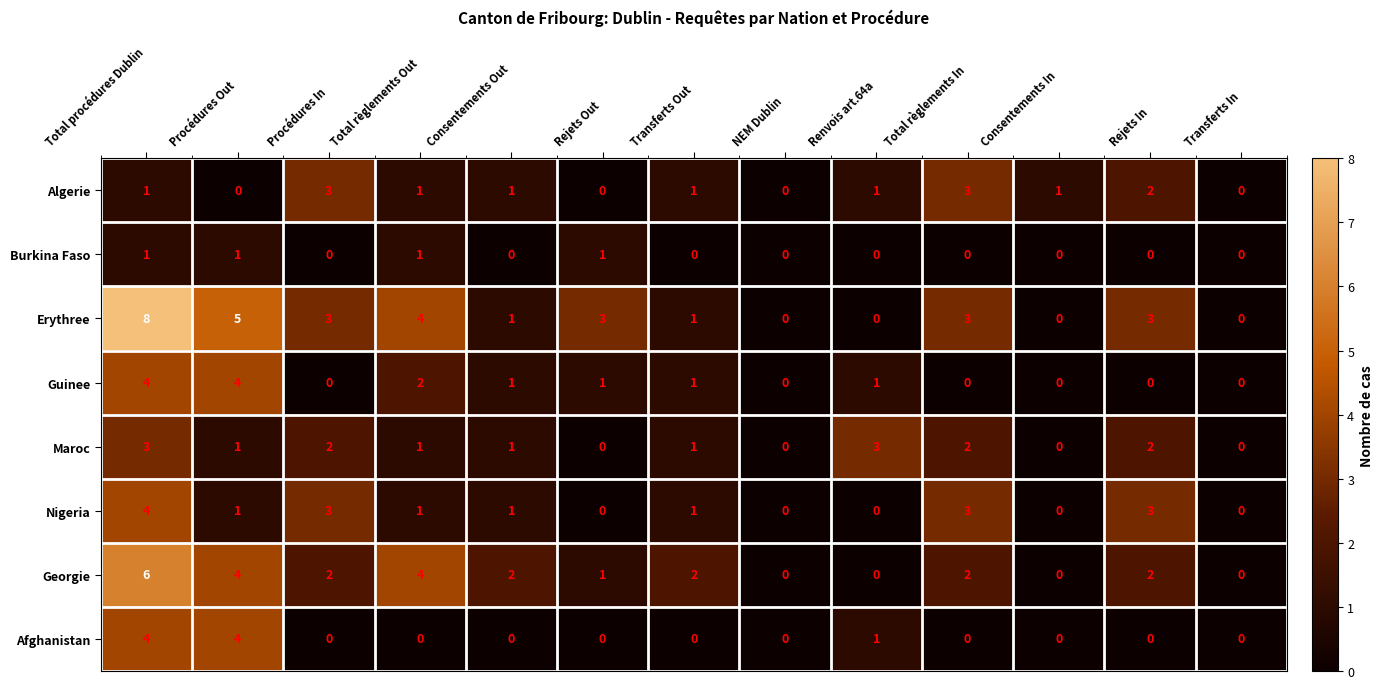

What is the difference between the highest and lowest values at Procédures Out?

5